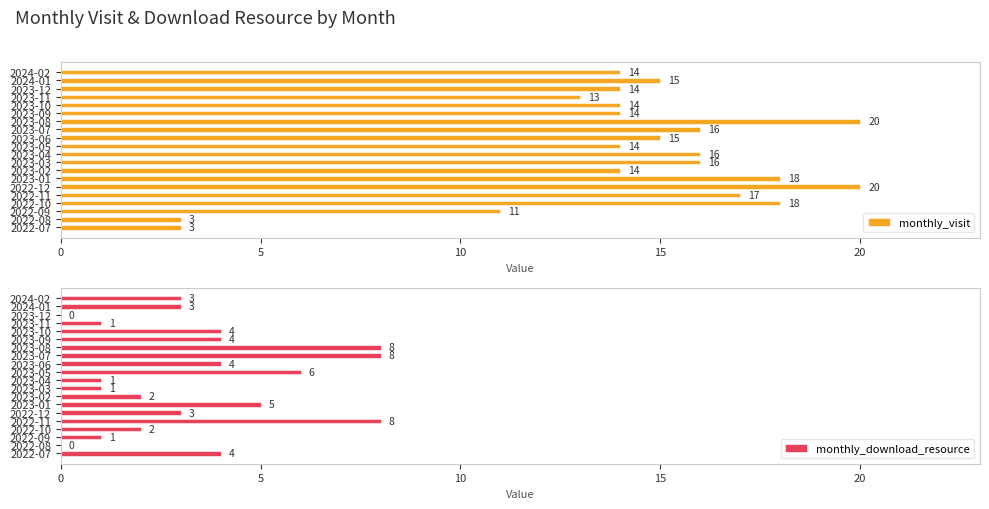

Which series changed the most between 10 and 12?

monthly_visit